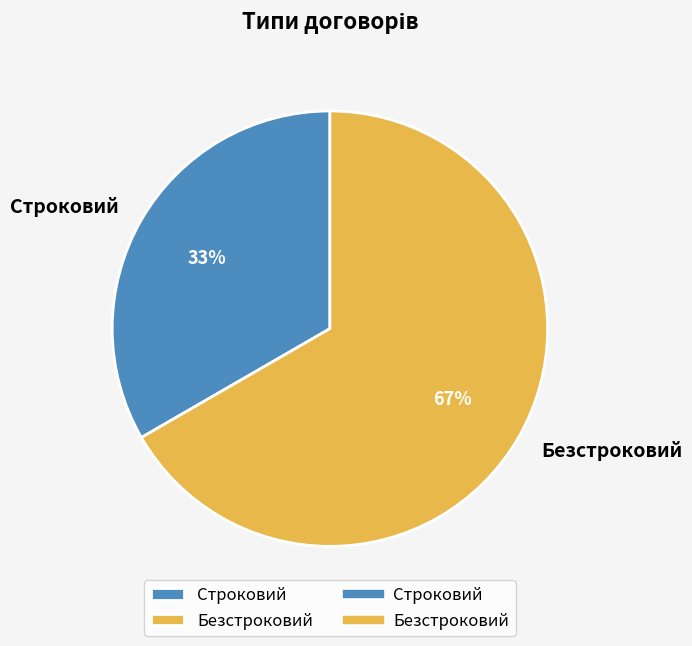

Is there a majority slice in this chart?

Yes